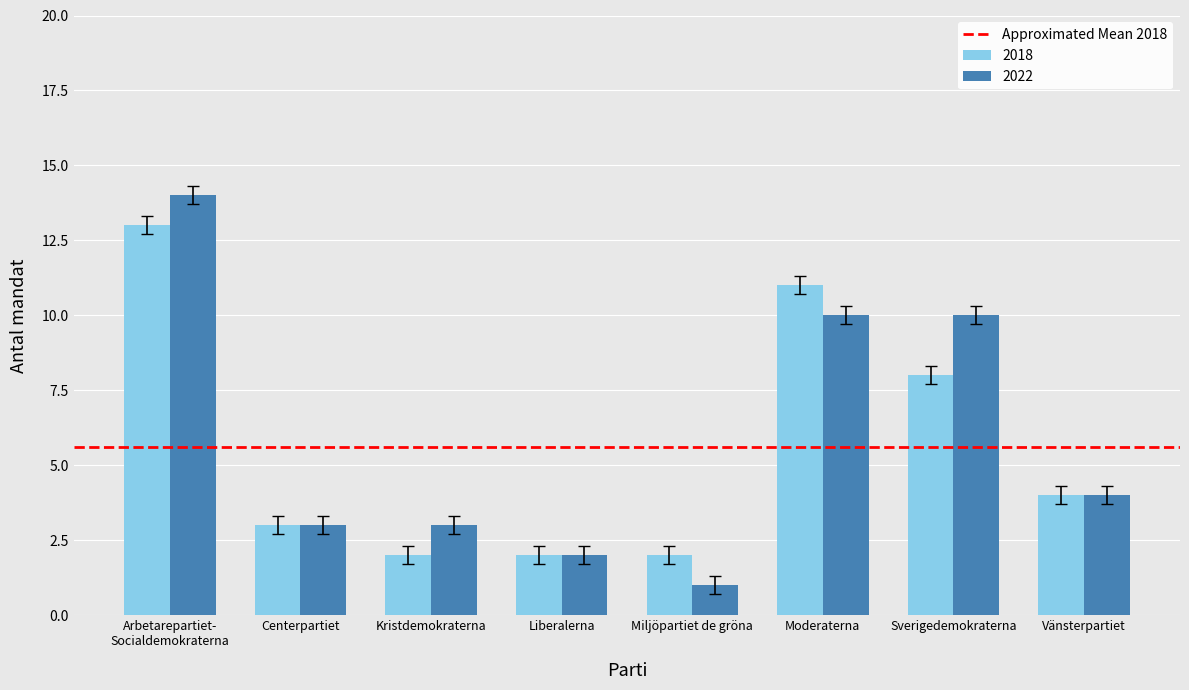

How many categories are shown in the chart?

8